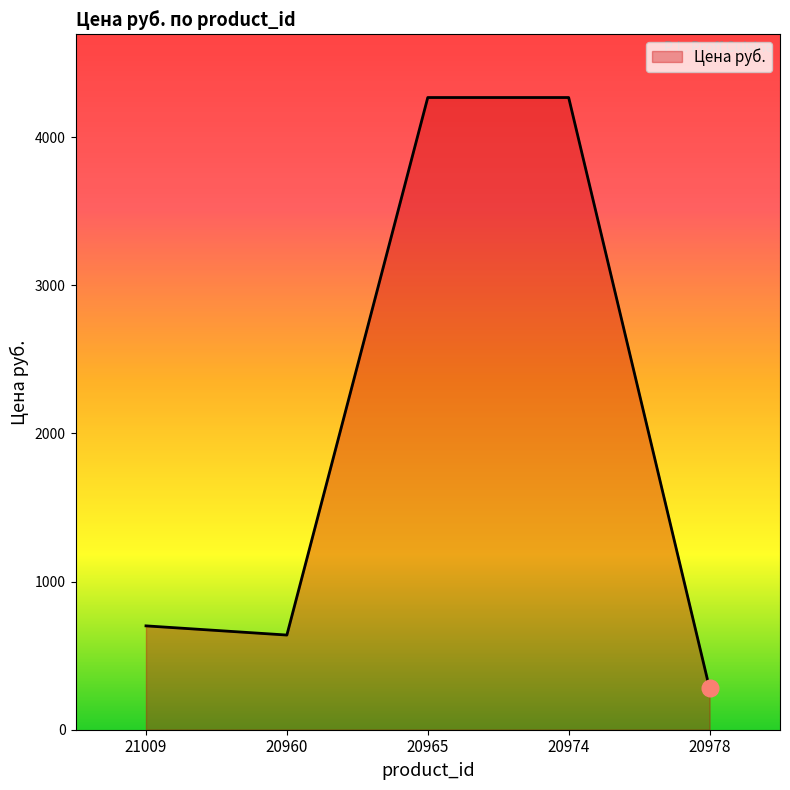

What is the maximum value shown in the chart?

4267